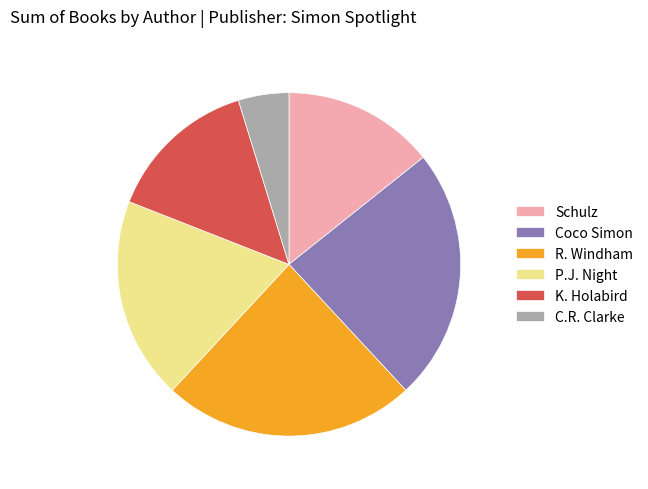

True or false: K. Holabird accounts for 14% of the total.

True